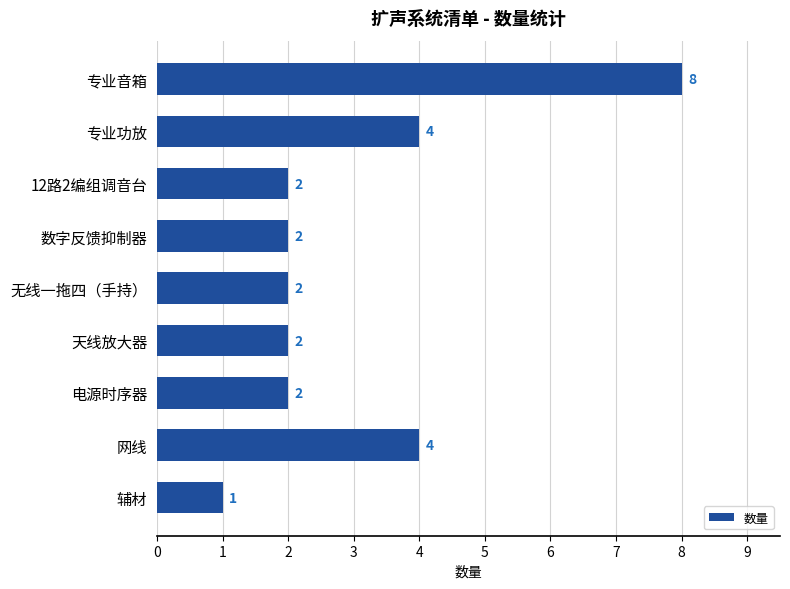

Does the chart contain stacked bars?

No